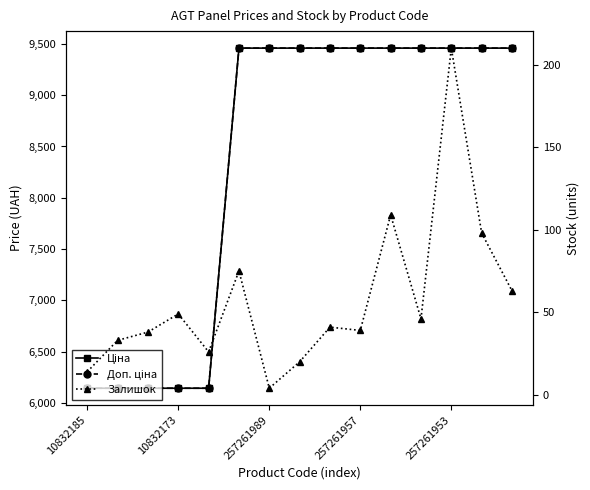

What is the total value across all series at 11?

18963.8